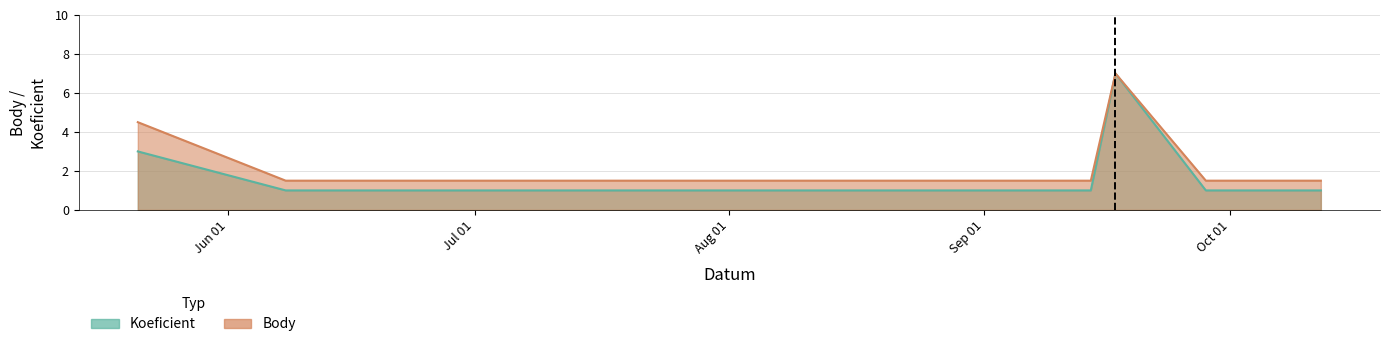

Rank the categories by Body value from lowest to highest.

2022-06-08, 2022-09-14, 2022-09-28, 2022-10-12, 2022-05-21, 2022-09-17